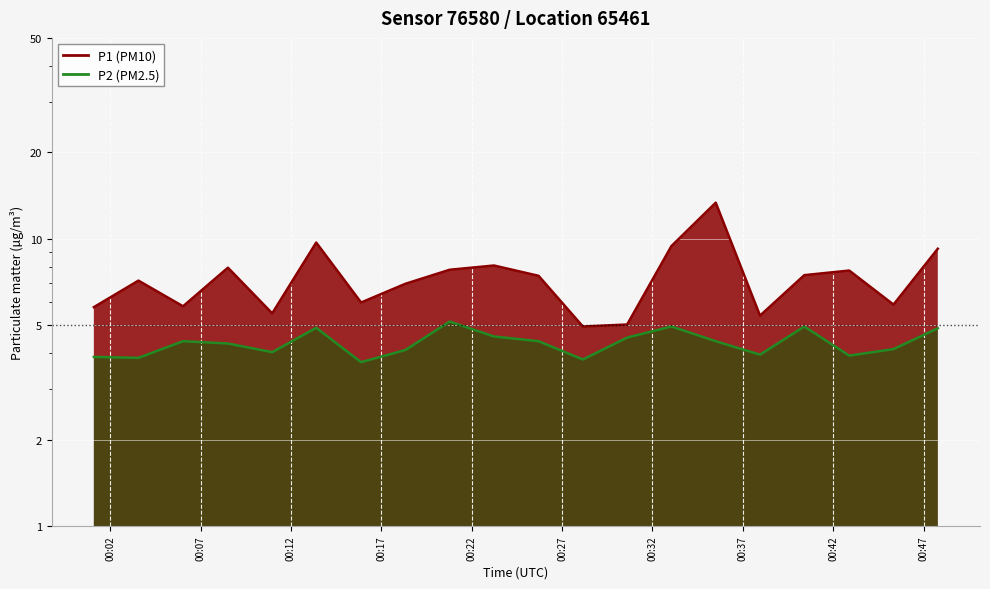

At which label does P1 reach its minimum?

00:28